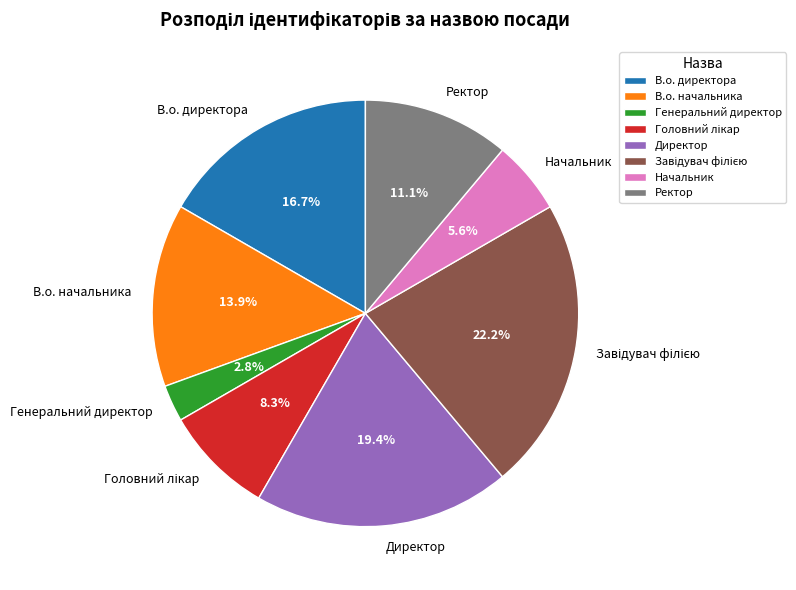

What percentage do Ректор and Начальник together represent?

16.7%